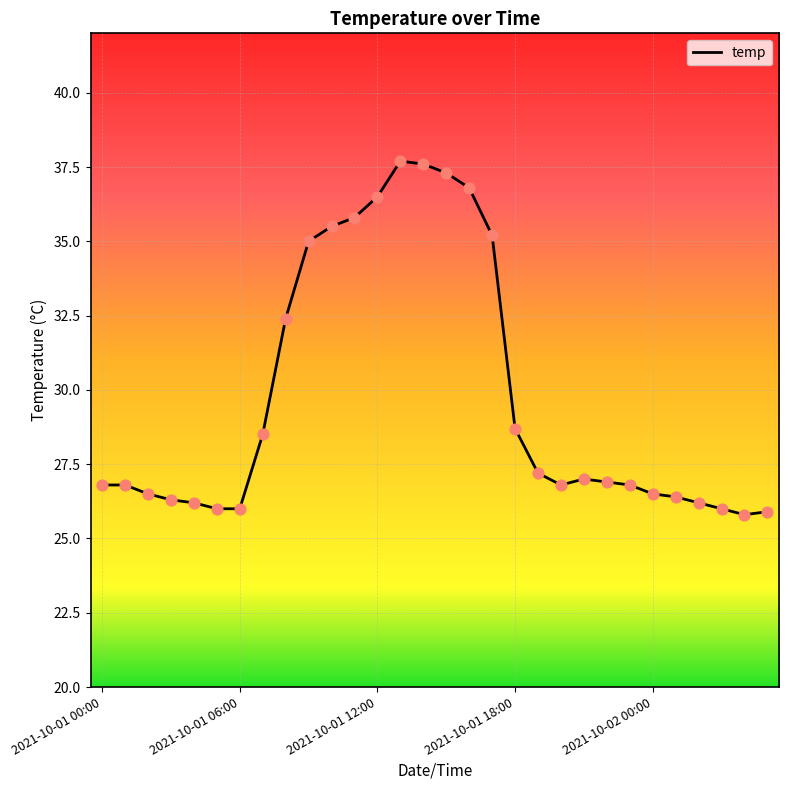

What is the minimum value shown in the chart?

25.8